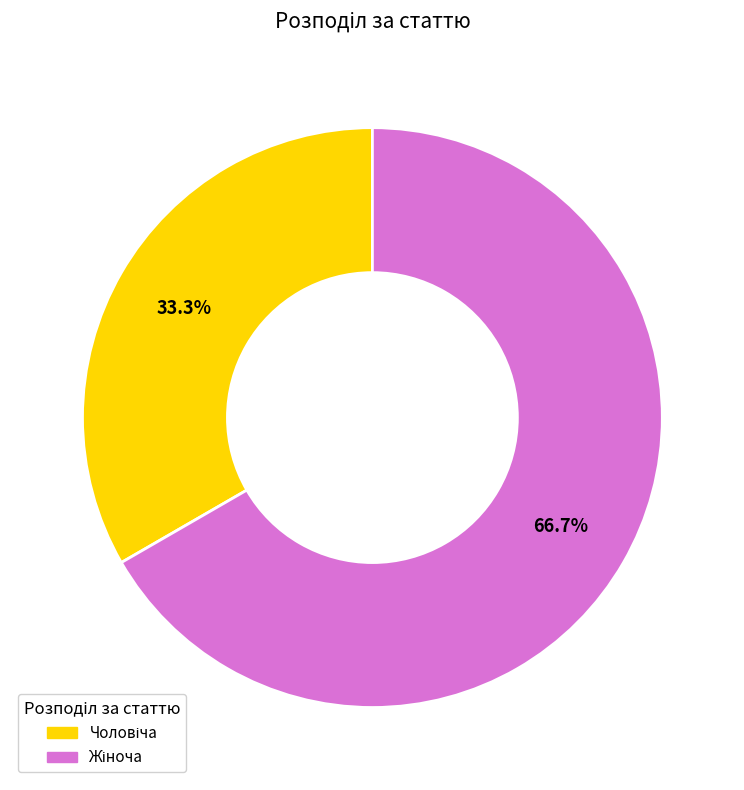

Does any single category account for the majority?

Yes